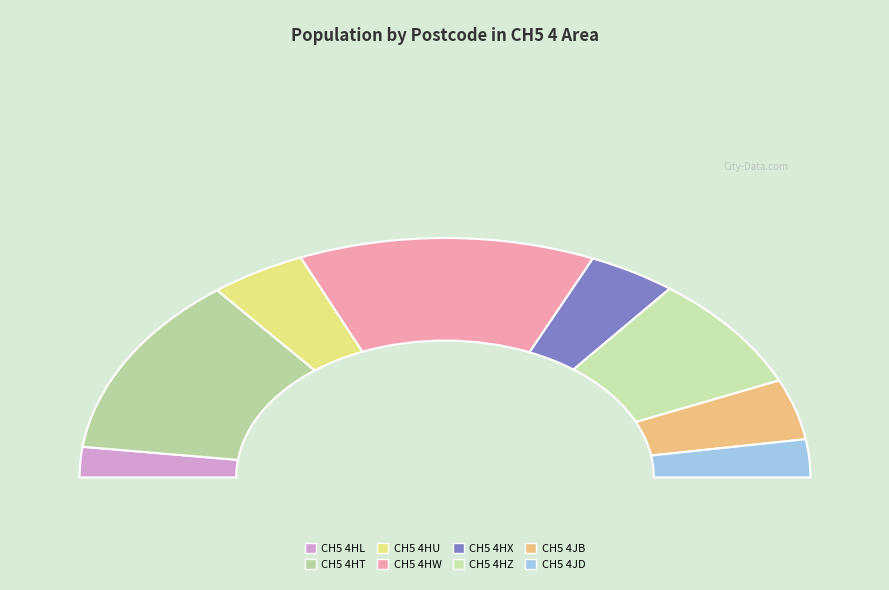

Rank the categories by value from highest to lowest.

CH5 4HW, CH5 4HT, CH5 4HZ, CH5 4HU, CH5 4JB, CH5 4HX, CH5 4JD, CH5 4HL